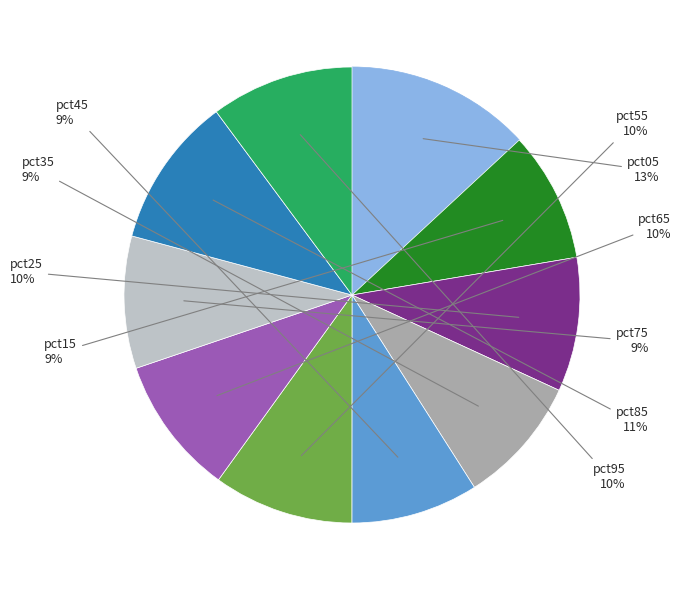

Is there a majority slice in this chart?

No